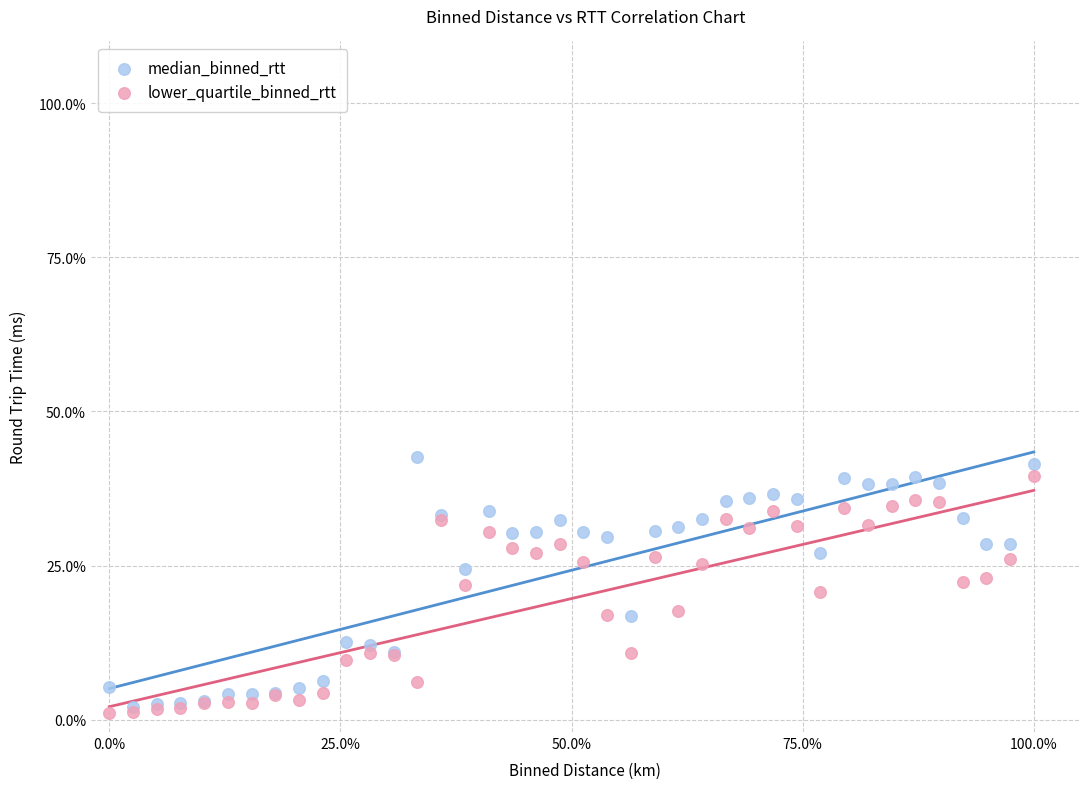

Which series reaches the maximum Y coordinate?

median_binned_rtt